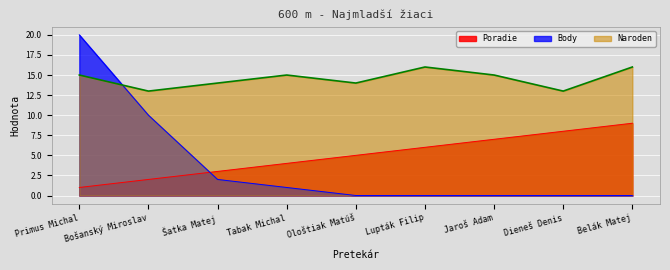

At which category does the chart reach its minimum across all series?

Ološtiak Matúš